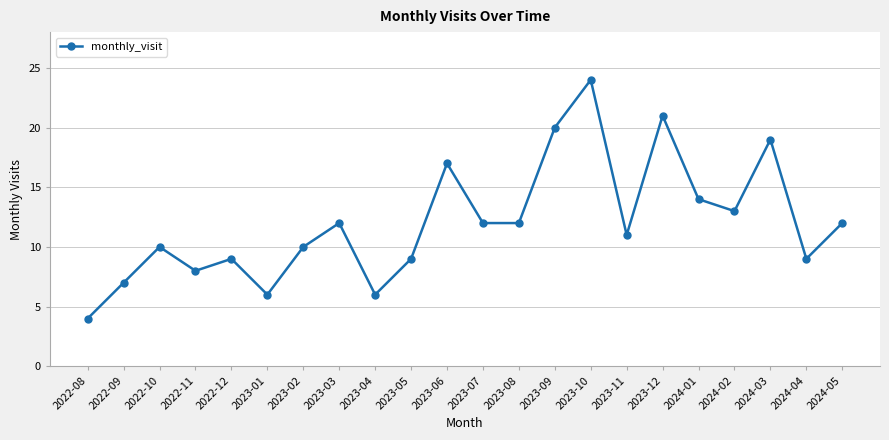

Reading left to right, extract all data points from this chart.

2022-08=4	2022-09=7	2022-10=10	2022-11=8	2022-12=9	2023-01=6	2023-02=10	2023-03=12	2023-04=6	2023-05=9	2023-06=17	2023-07=12	2023-08=12	2023-09=20	2023-10=24	2023-11=11	2023-12=21	2024-01=14	2024-02=13	2024-03=19	2024-04=9	2024-05=12